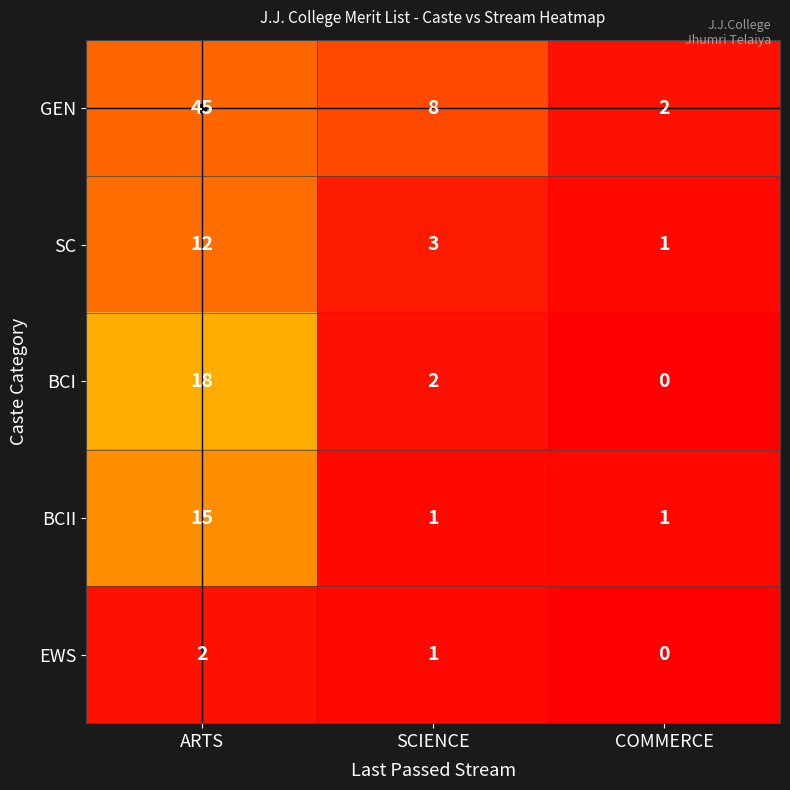

Count the number of data series in this chart.

5